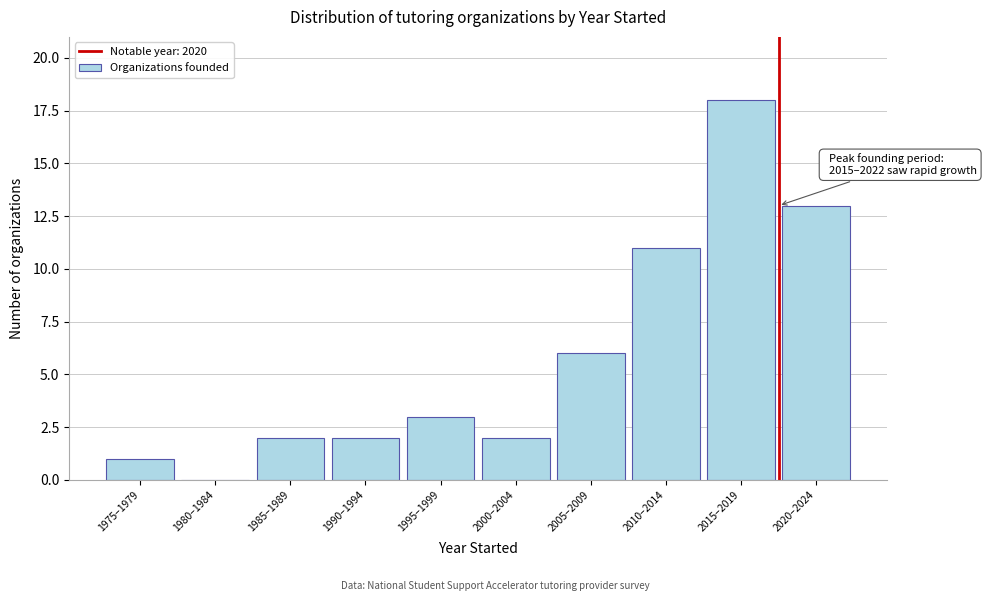

Reading right to left, extract all data points from this chart.

2020–2024=13	2015–2019=18	2010–2014=11	2005–2009=6	2000–2004=2	1995–1999=3	1990–1994=2	1985–1989=2	1980–1984=0	1975–1979=1